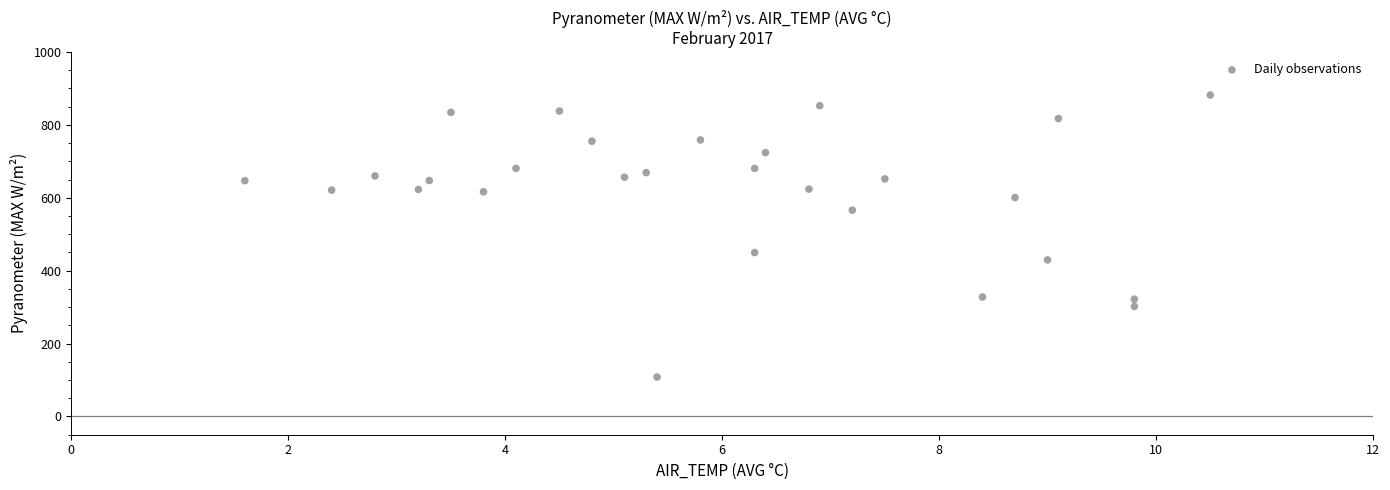

What Y value in the scatter plot is closest to 494?

449.6